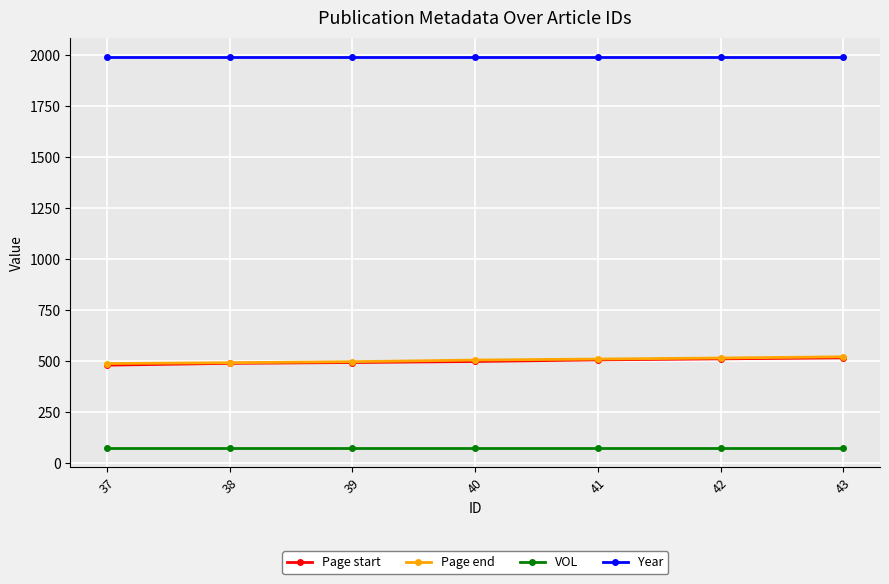

What is the value of the Page end point at the 3rd from the left?

498